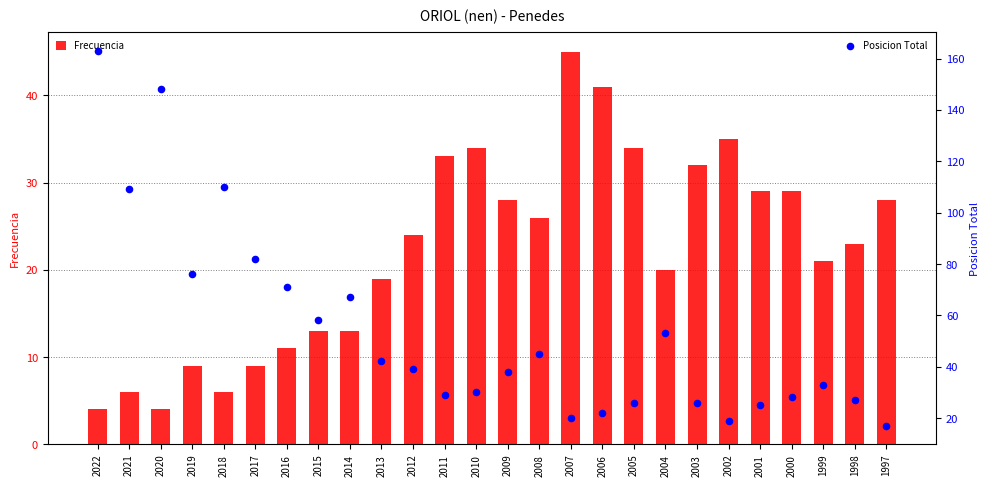

At how many categories does at least one series exceed 104?

4